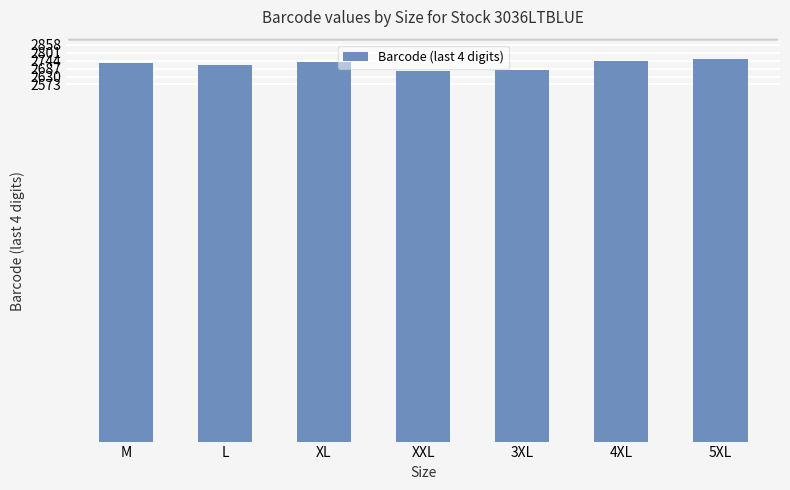

What is the average value?

2718